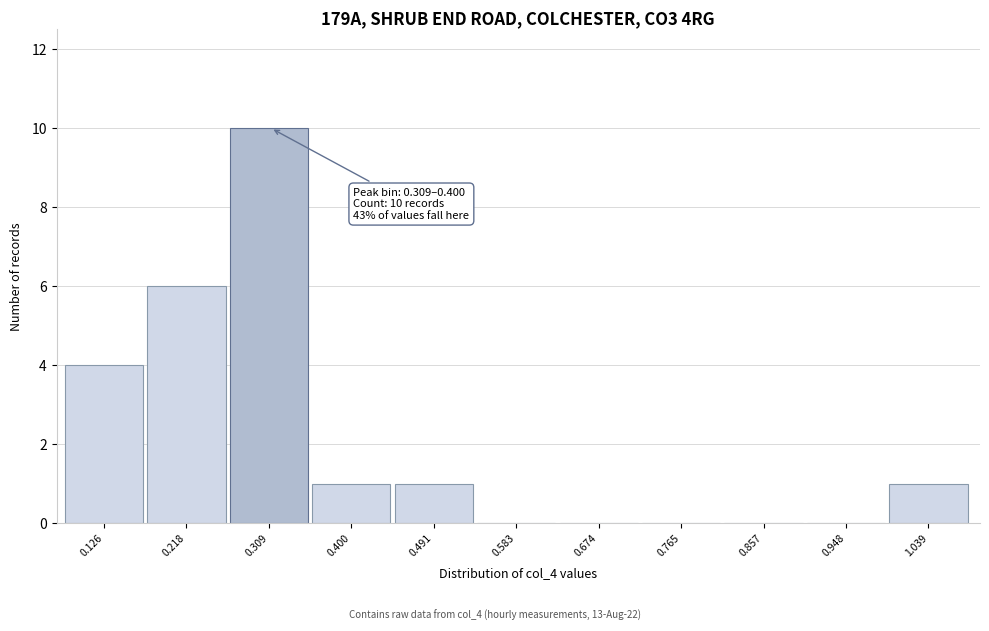

Reading left to right, list all the values displayed in this chart.

0.126=4	0.218=6	0.309=10	0.400=1	0.491=1	0.583=0	0.674=0	0.765=0	0.857=0	0.948=0	1.039=1